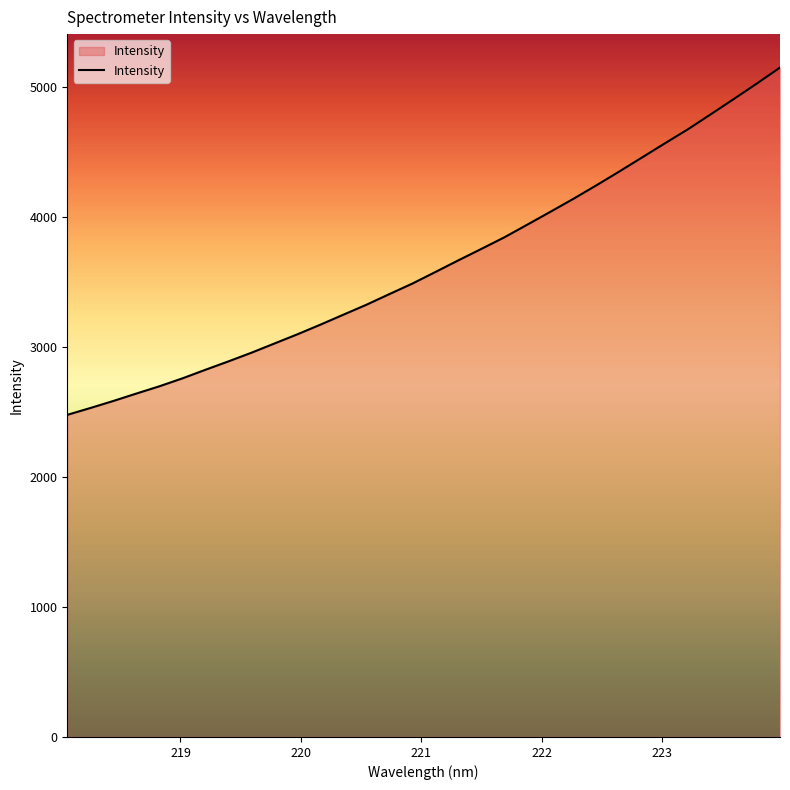

What is the minimum value shown in the chart?

2478.1